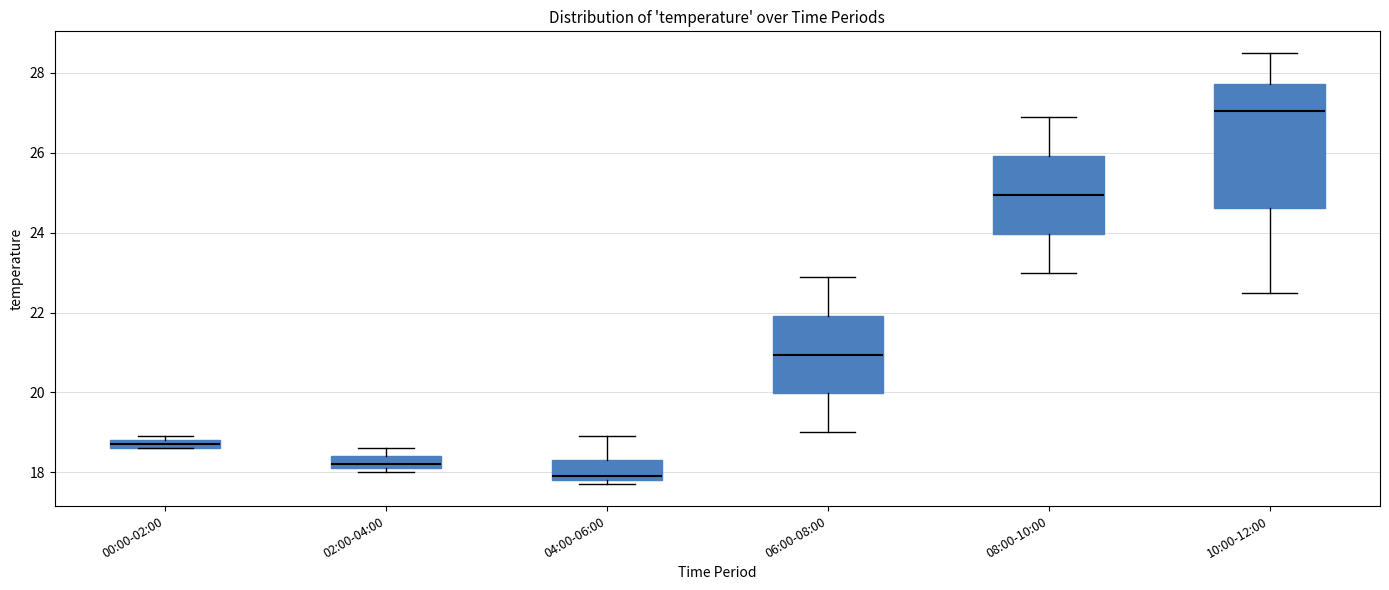

Comparing the boxes themselves (not the whiskers), which one is the tallest?

10:00-12:00